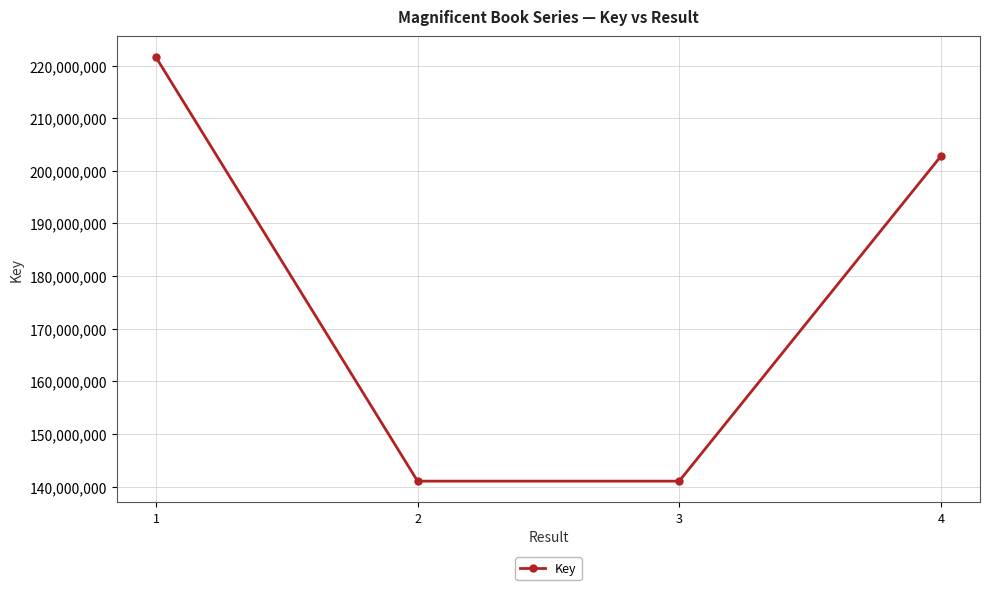

How many distinct data groups are displayed?

1